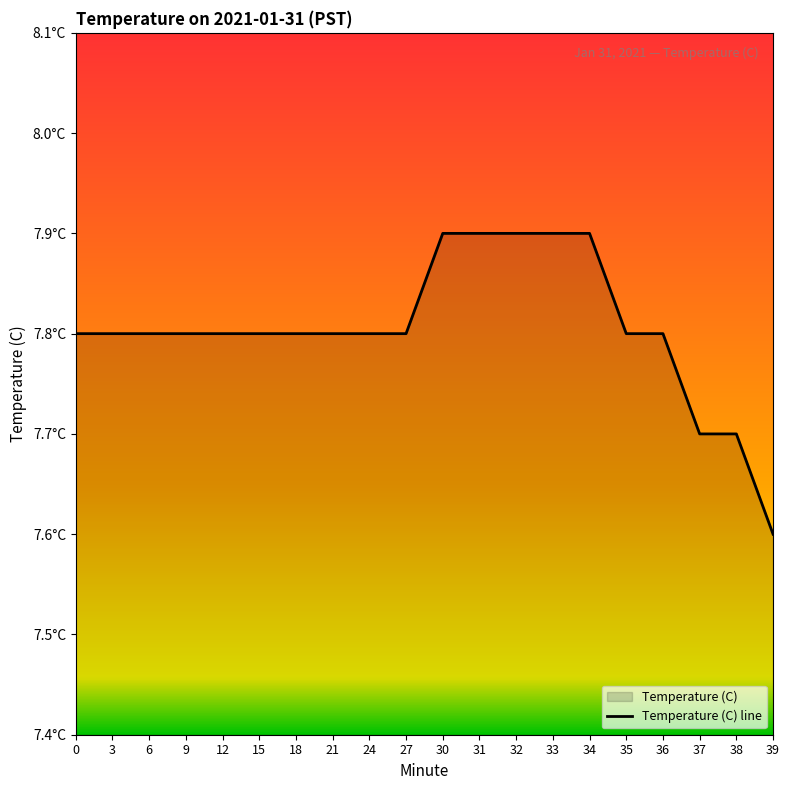

List the labels in order of value, largest first.

30, 31, 32, 33, 34, 0, 3, 6, 9, 12, 15, 18, 21, 24, 27, 35, 36, 37, 38, 39